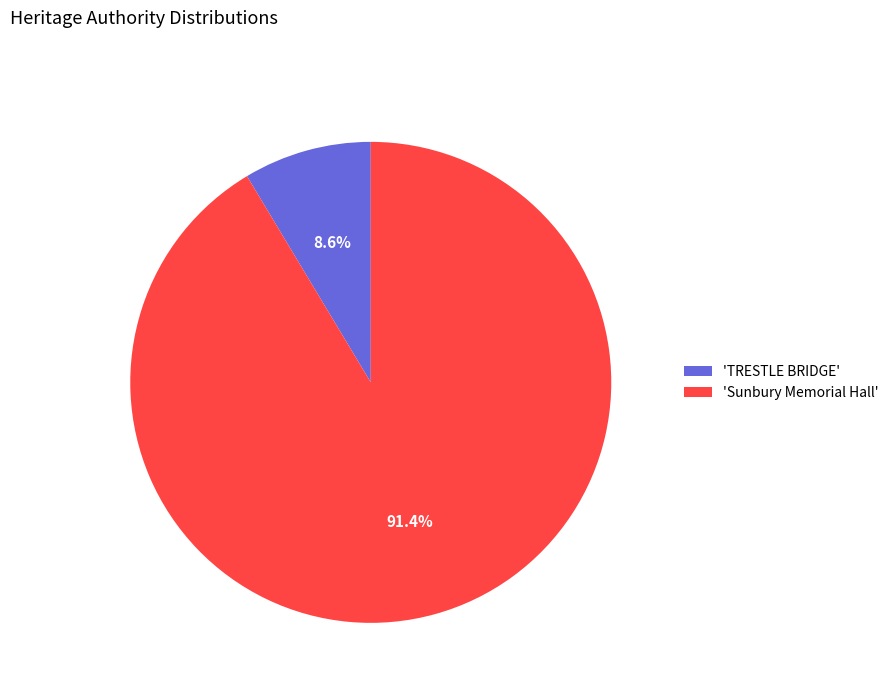

Do 'TRESTLE BRIDGE' and 'Sunbury Memorial Hall' together represent more than half of the pie?

Yes